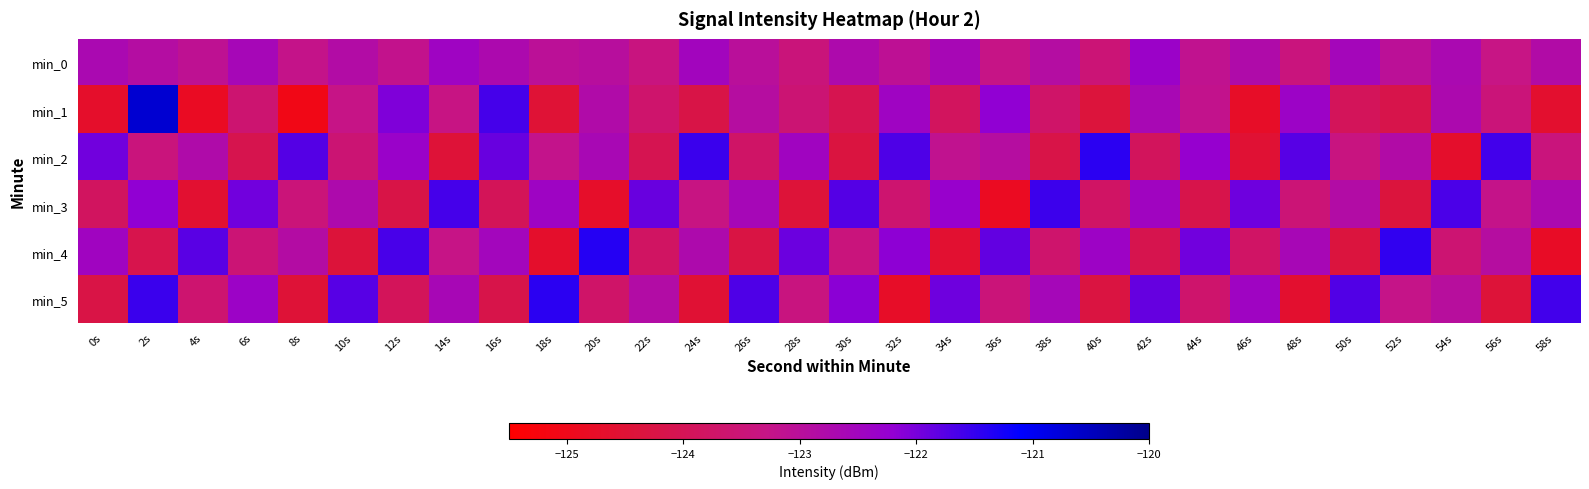

Between 30s and 4s, which is larger?

30s